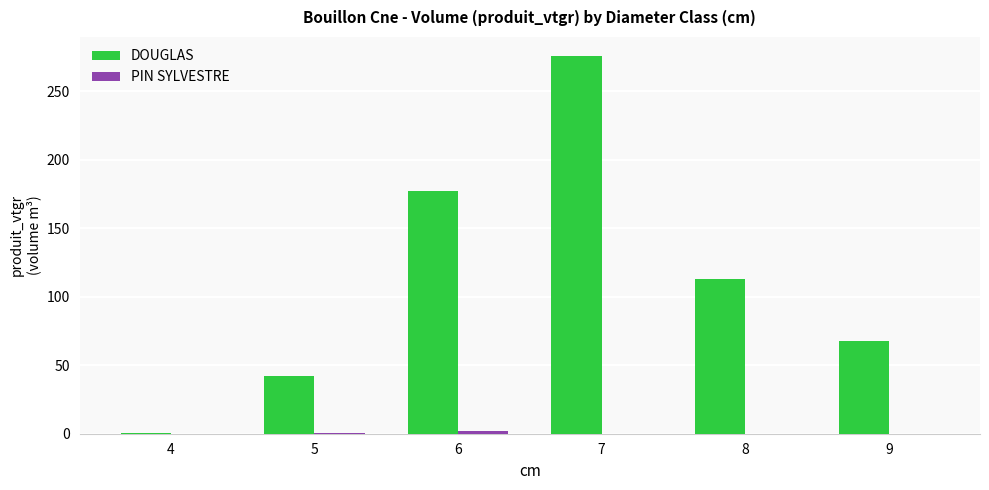

At which label is DOUGLAS closest to 138?

8